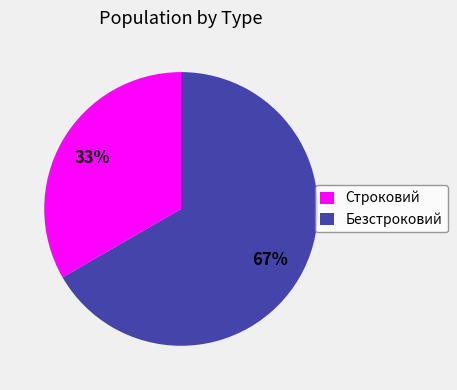

The Строковий slice represents 33% of the pie. True or false?

True